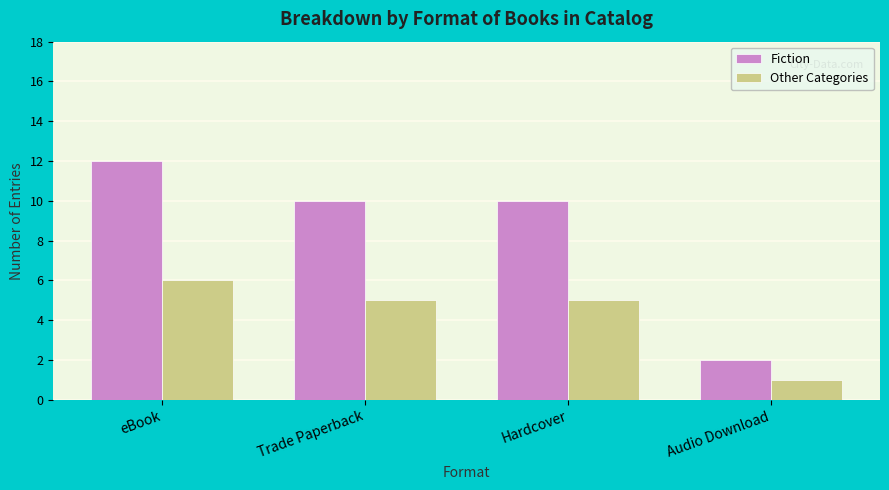

The value of Fiction at Audio Download is 3. True or false?

False